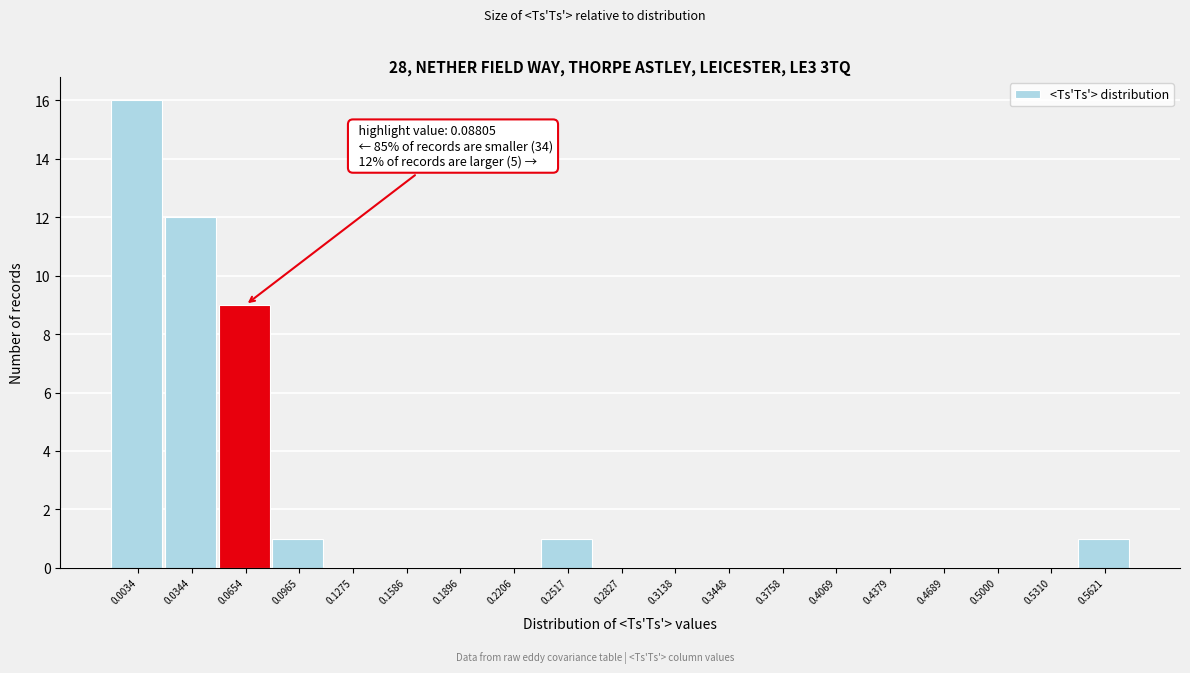

Reading left to right, extract all data points from this chart.

0.0034=16	0.0344=12	0.0654=9	0.0965=1	0.1275=0	0.1586=0	0.1896=0	0.2206=0	0.2517=1	0.2827=0	0.3138=0	0.3448=0	0.3758=0	0.4069=0	0.4379=0	0.4689=0	0.5000=0	0.5310=0	0.5621=1